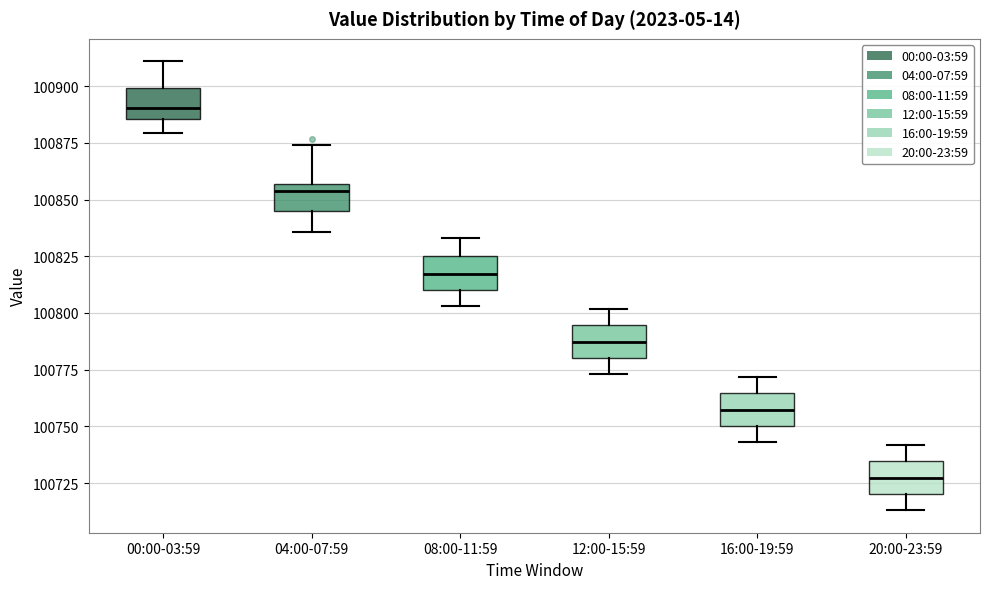

Where does the median line of the box for 00:00-03:59 sit on the y-axis? The values are not printed on the chart, so give them approximately, as read against the axis.

100890